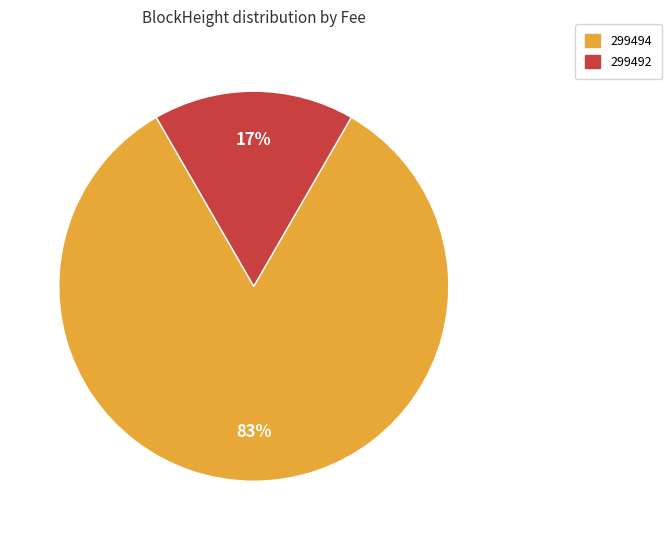

Count the number of slices in the pie.

2